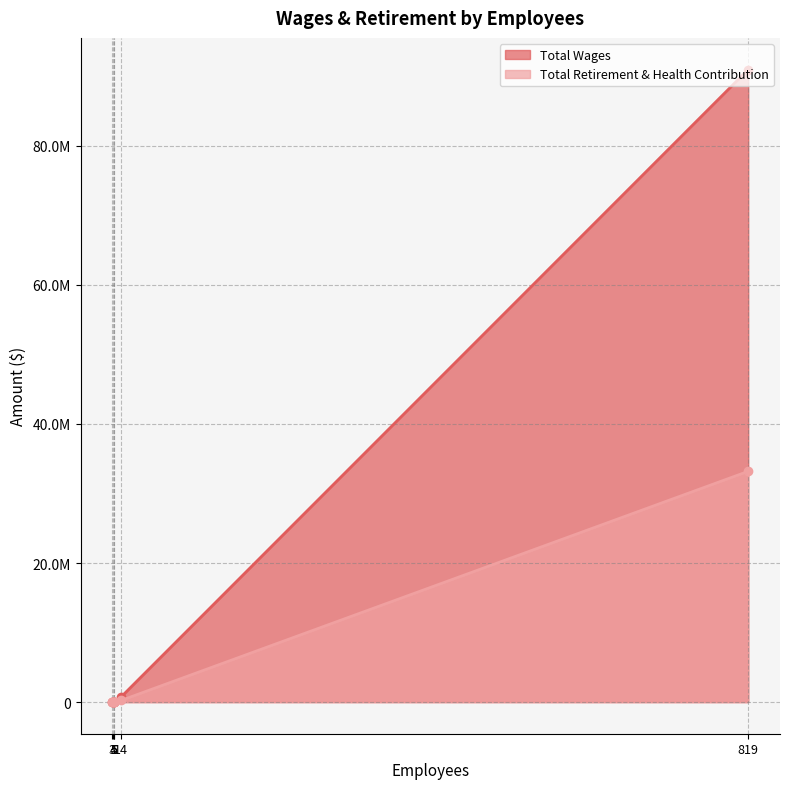

True or false: Total Wages has more than 2 points higher than both neighbors.

False